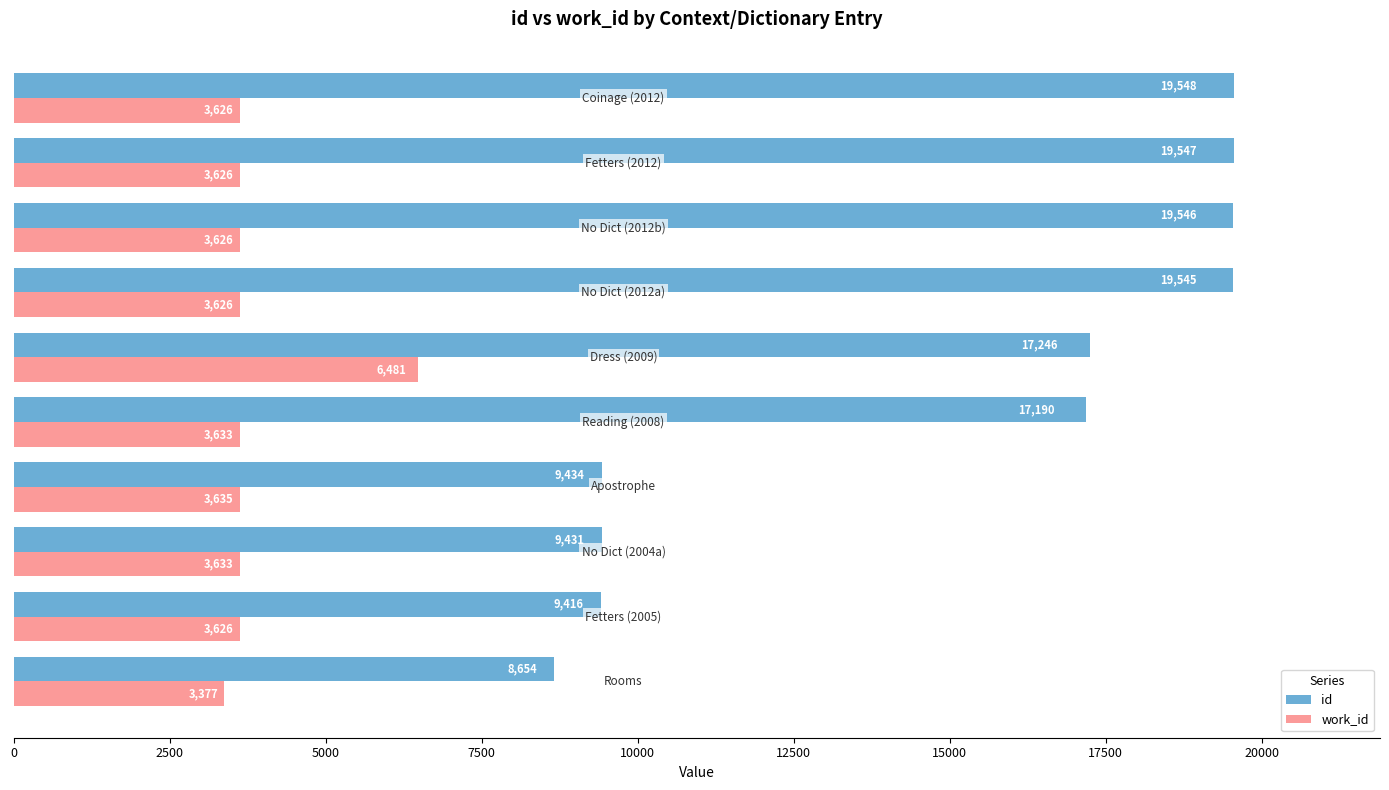

List the series in order of their peak value, highest first.

id, work_id